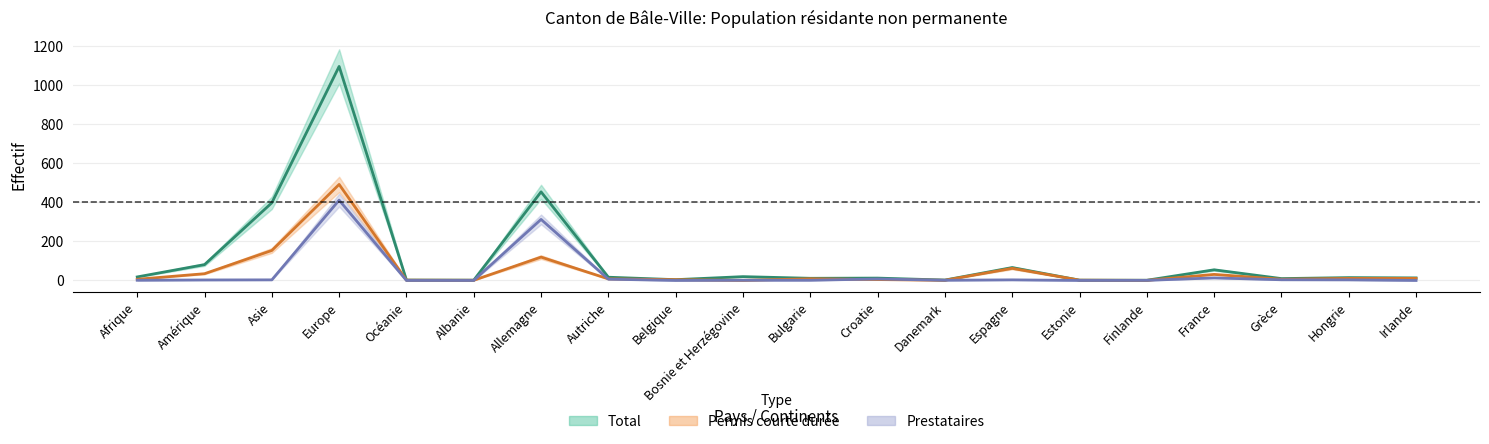

Which series has the largest range (max minus min)?

Total (mid)